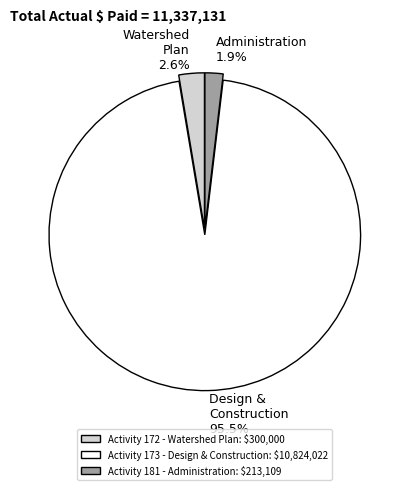

Does any single category account for the majority?

Yes